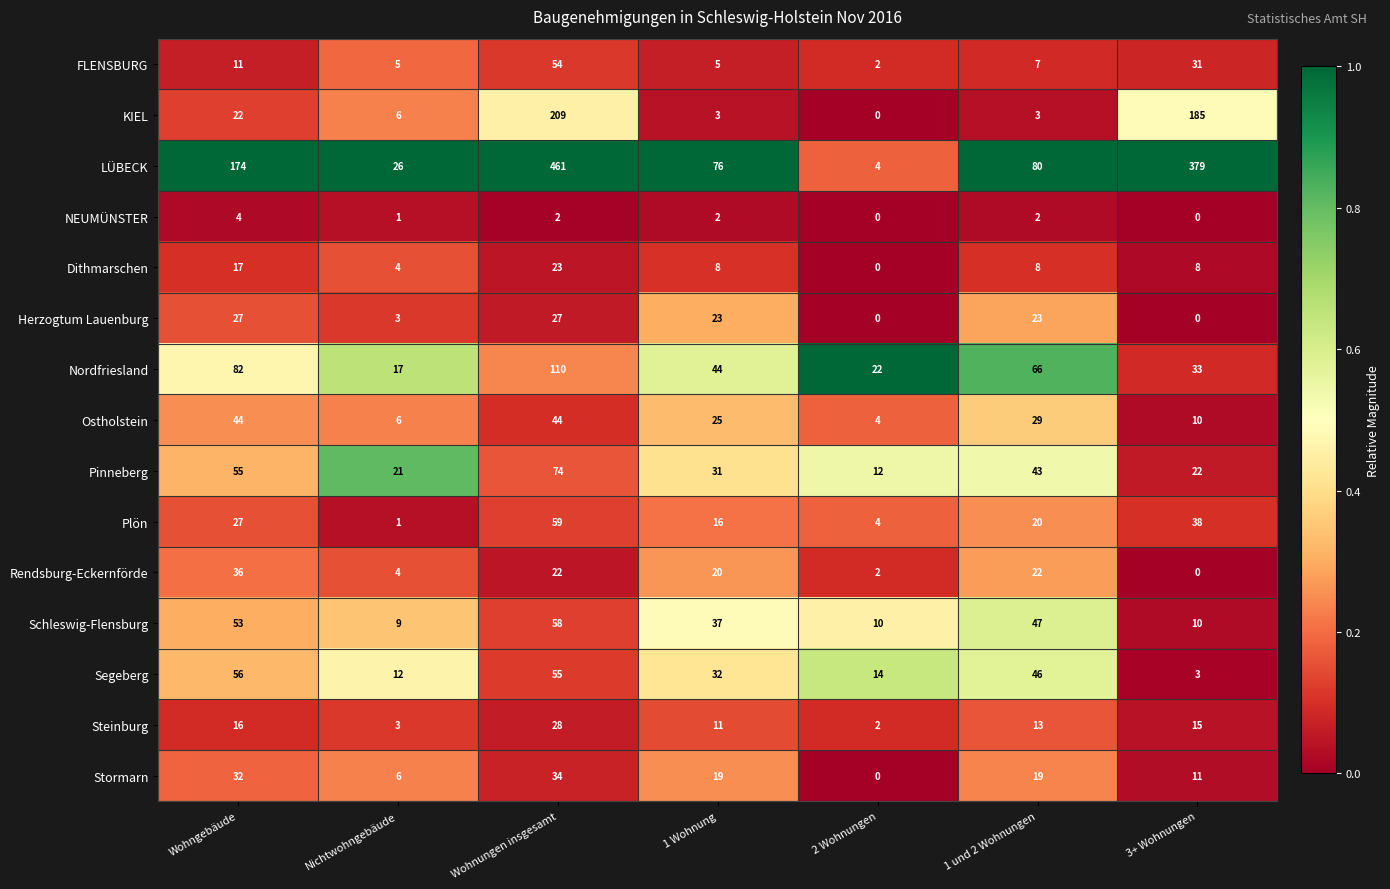

At which category is the sum across all series the highest?

Wohnungen insgesamt